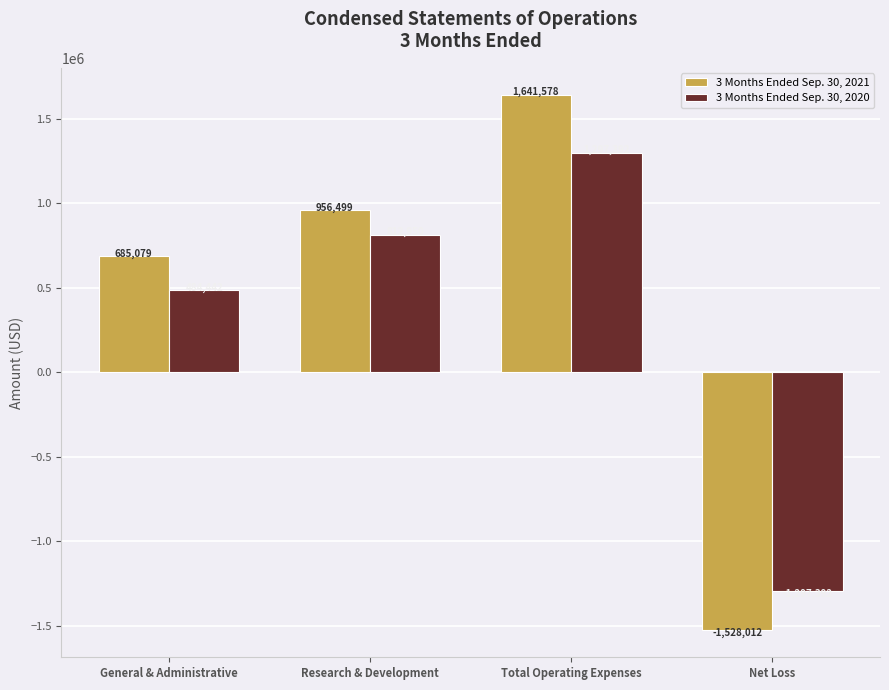

Reading left to right, what are all the values shown in this chart?

3 Months Ended Sep. 30, 2021: General & Administrative=685079	Research & Development=956499	Total Operating Expenses=1641578	Net Loss=-1528012
3 Months Ended Sep. 30, 2020: General & Administrative=484442	Research & Development=812950	Total Operating Expenses=1297392	Net Loss=-1297392